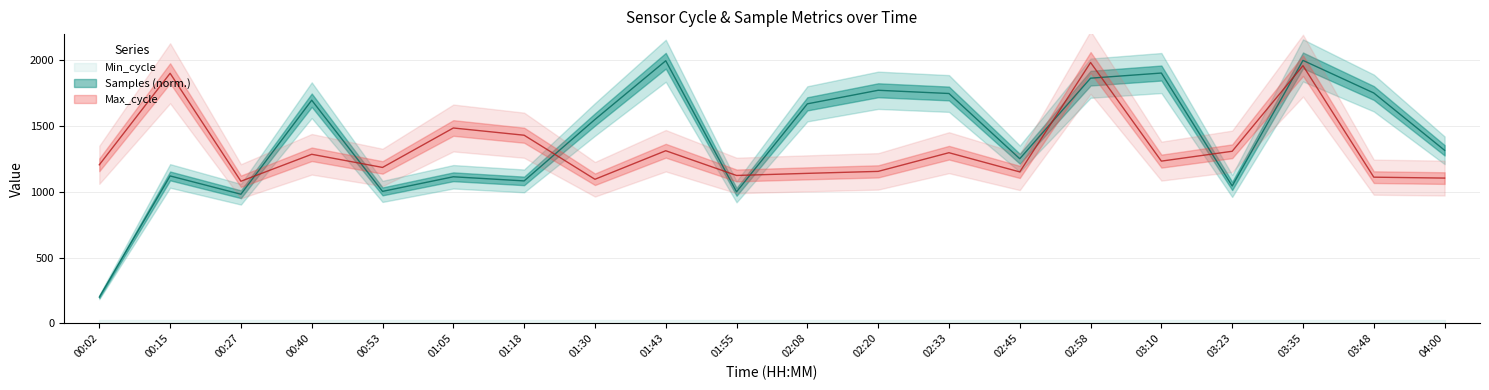

What is the difference between the maximum and minimum values in the Max_cycle series?

903.0